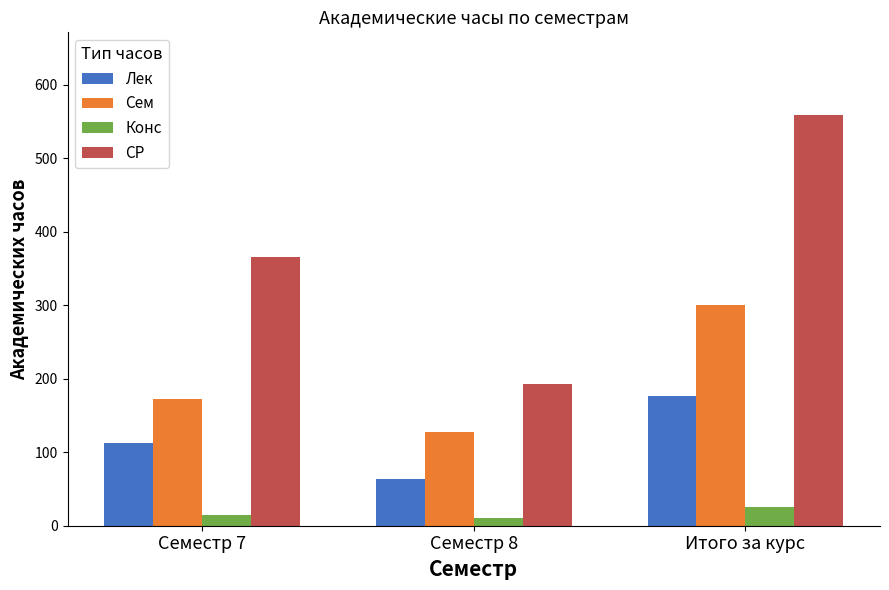

Where is Лек nearest to the value 120?

Семестр 7